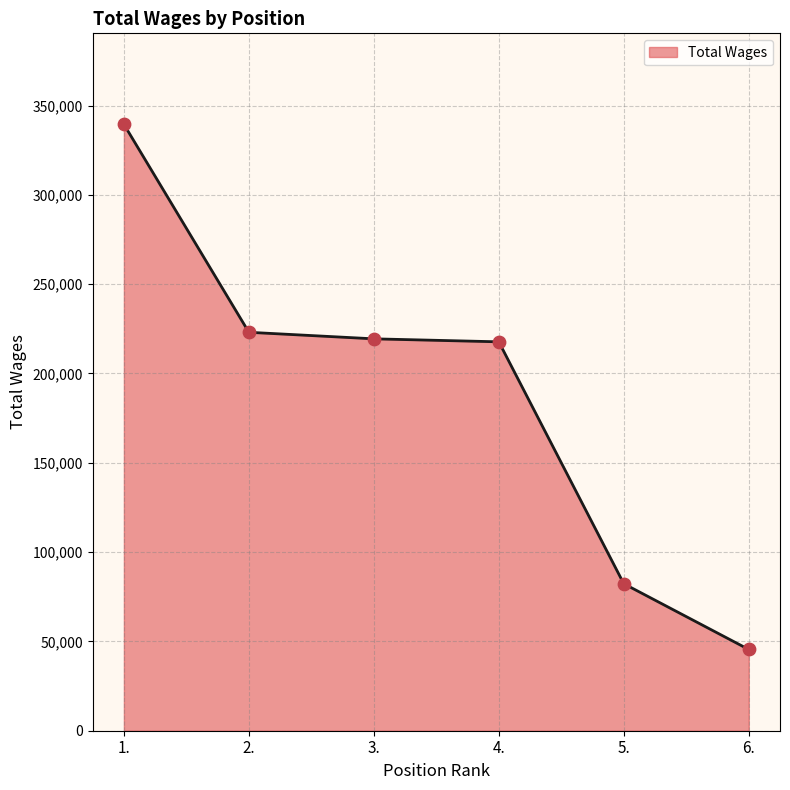

Which has a higher value, 1. or 4.?

1.